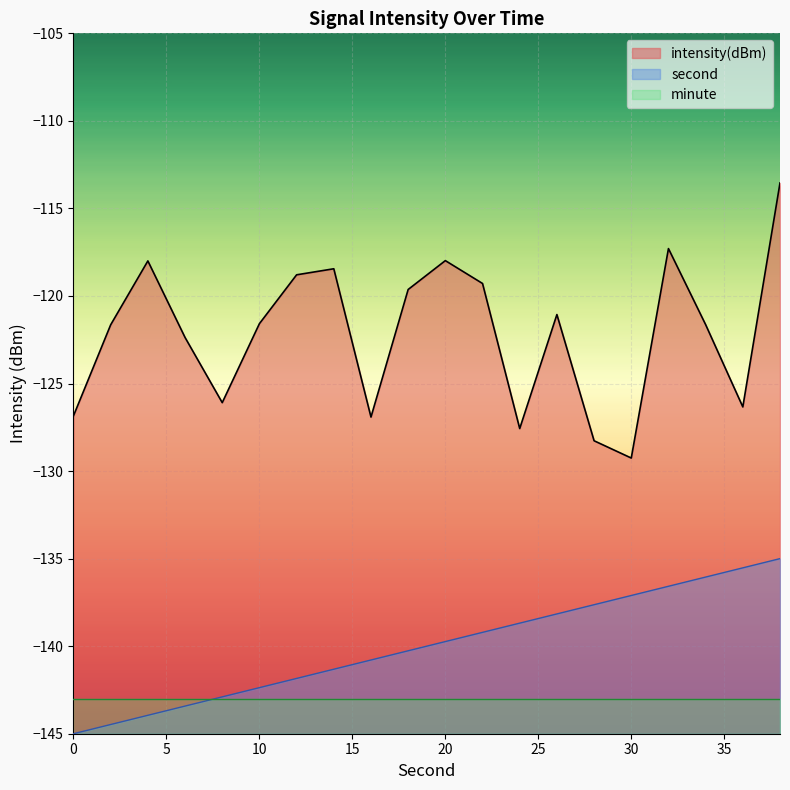

True or false: intensity(dBm) and second cross at least once.

False